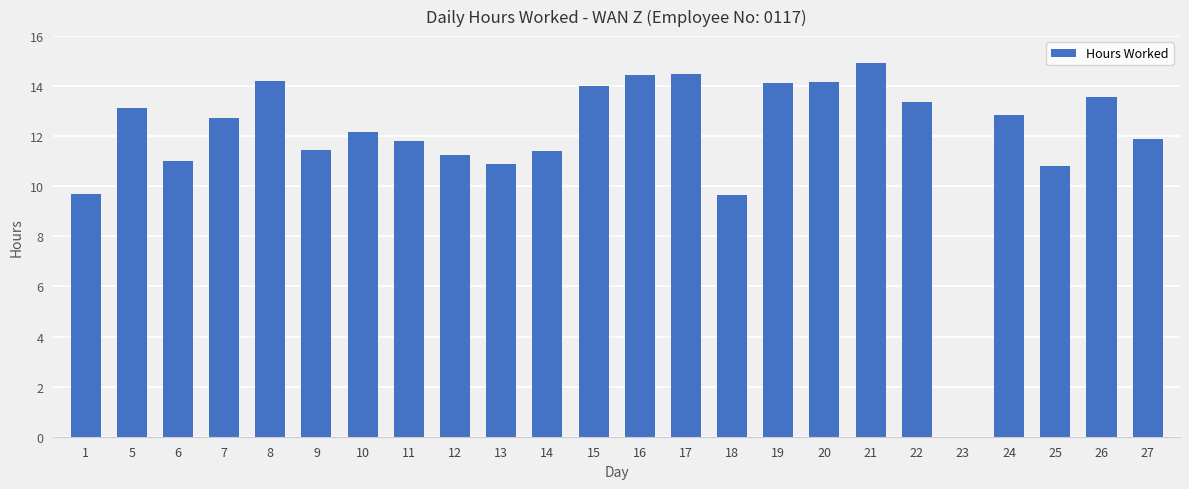

What is the sum of the values at 25 and 5?

23.9